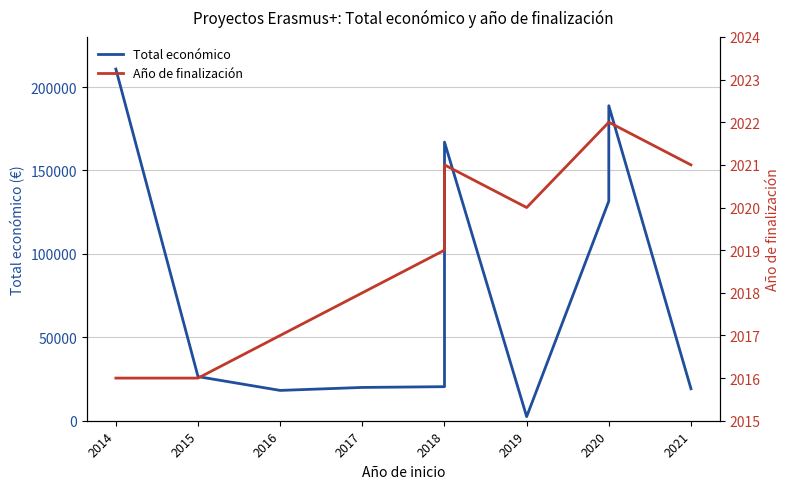

The value of Total económico at 2020 is 105245. True or false?

False